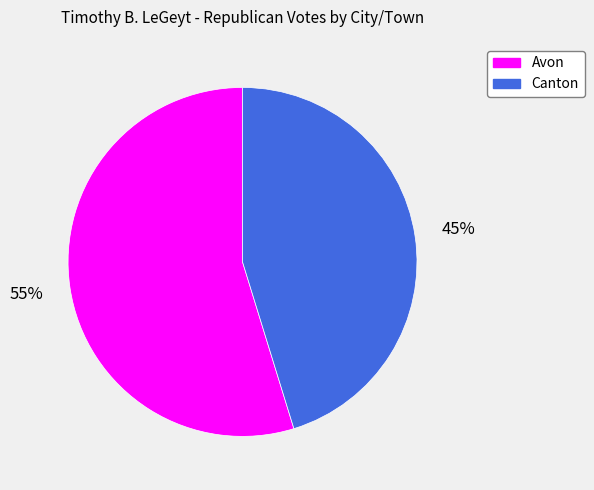

To the nearest percent, what is the difference between the largest and smallest slice percentages?

10%